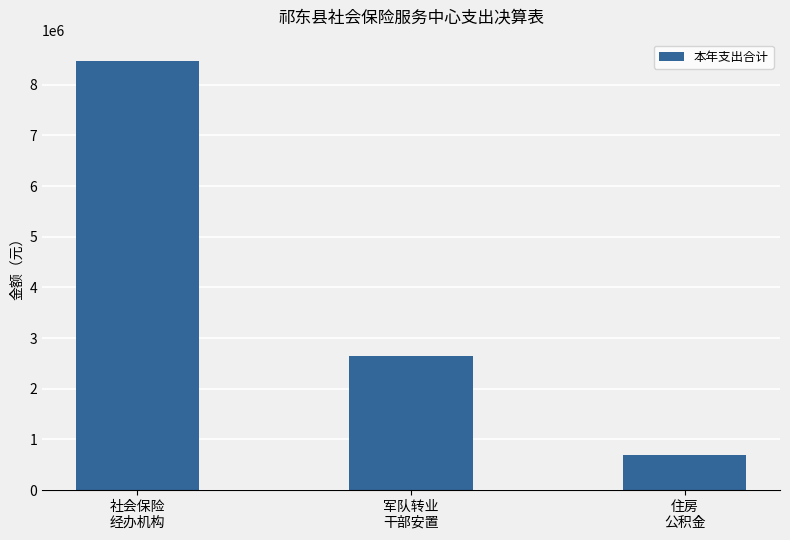

What is the difference between the second highest and minimum values?

1951186.4